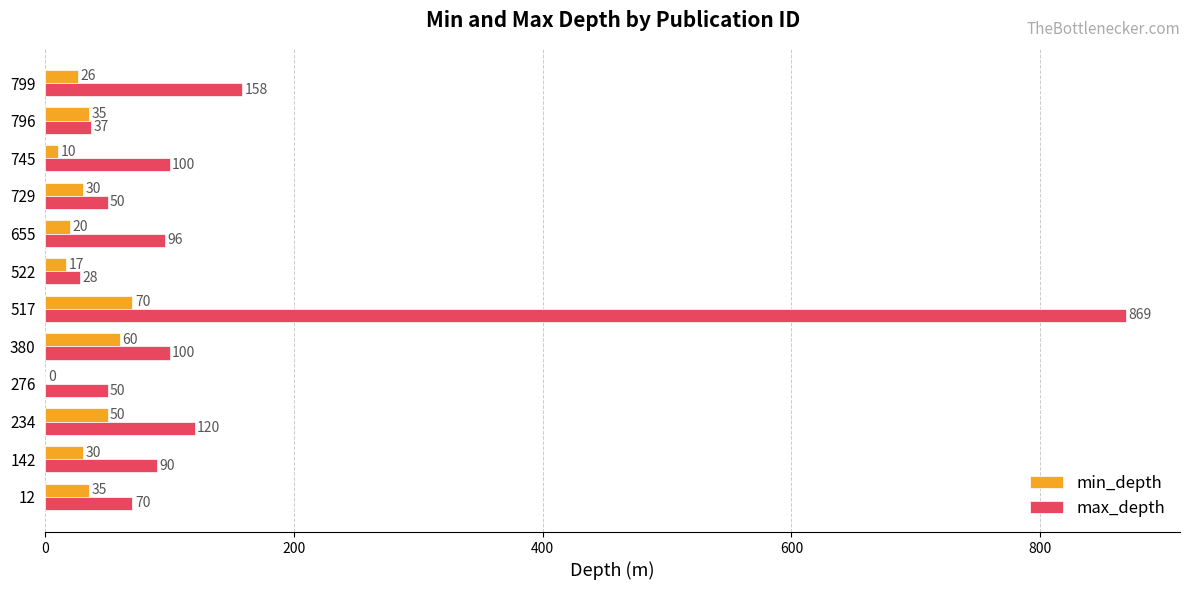

What is the average value of the min_depth series?

32